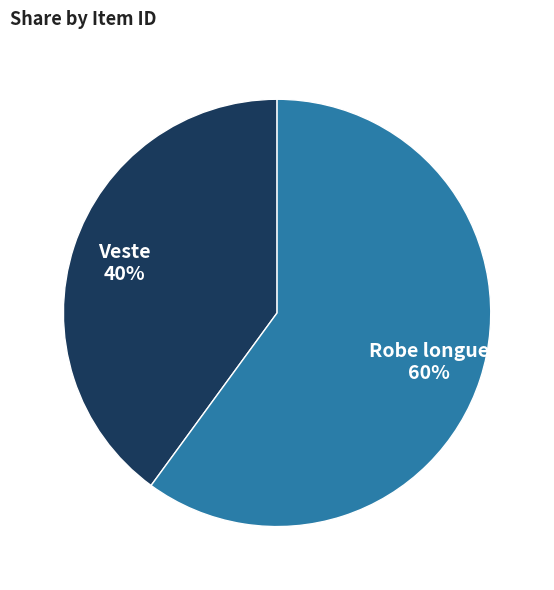

Which category has the biggest portion of the pie?

Robe longue